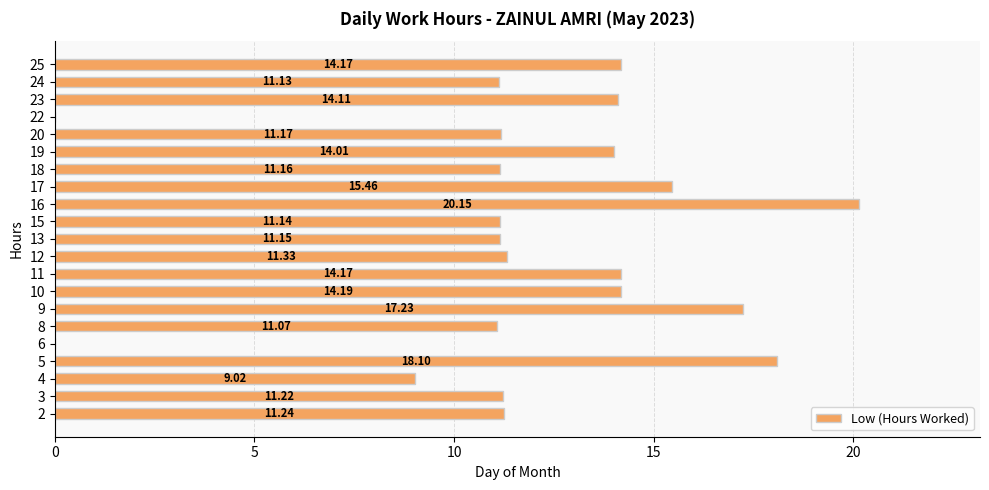

What is the sum of all values?

251.2